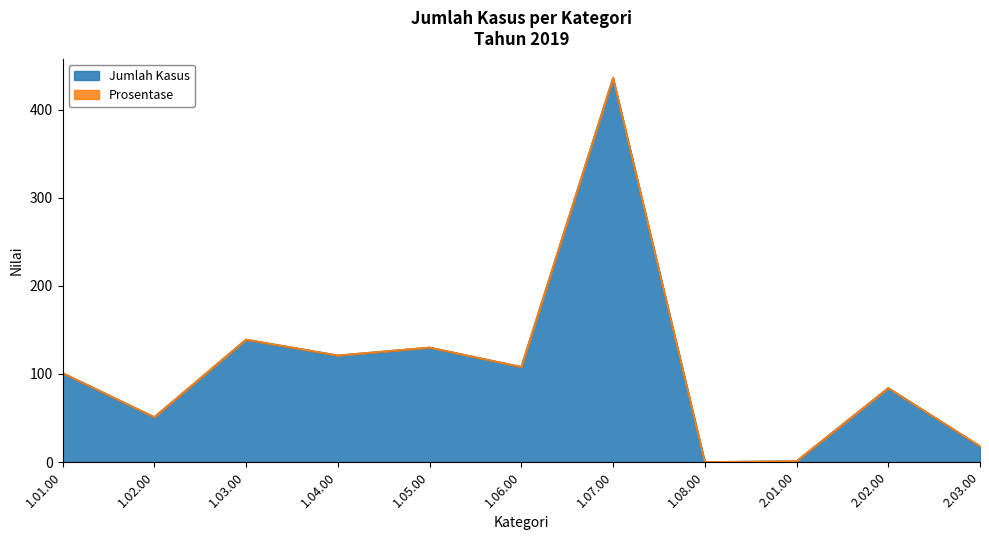

What is the maximum value shown in the chart?

436